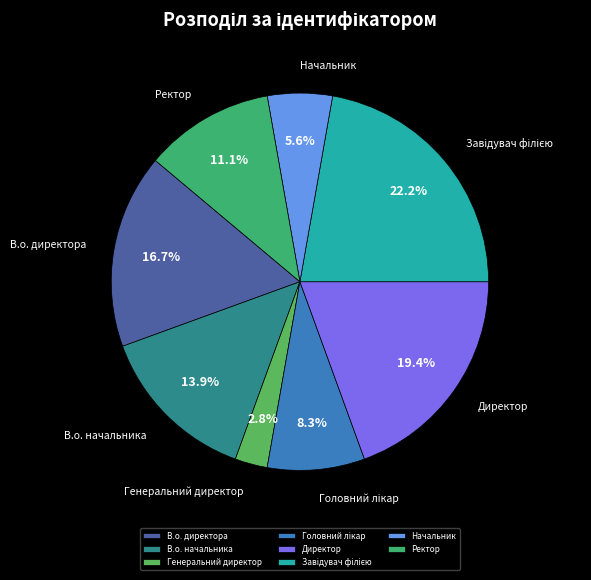

To the nearest percent, what is the combined percentage of В.о. директора and Начальник?

22%